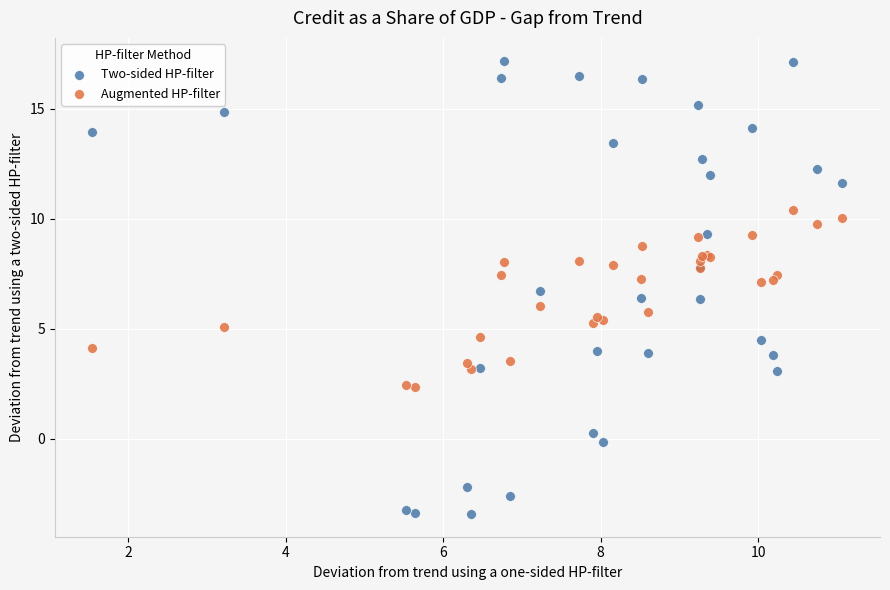

Which series contains the highest Y value?

Two-sided HP-filter